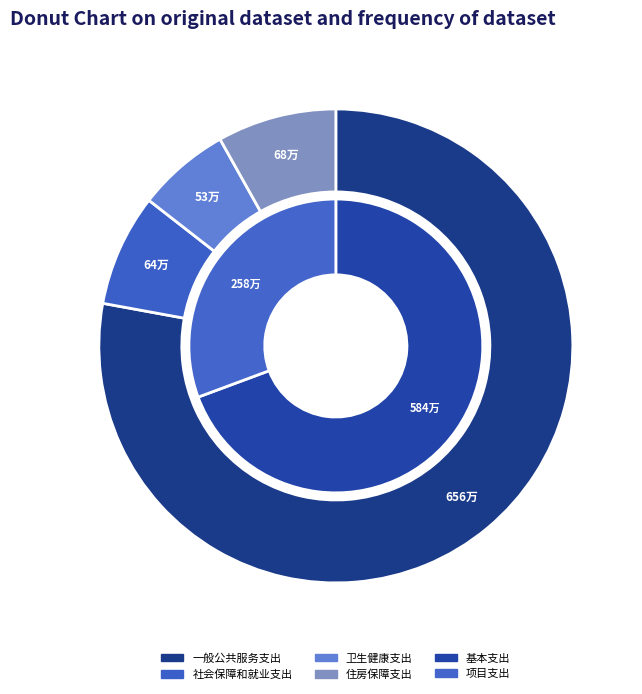

The 一般公共服务支出 slice represents 78% of the pie. True or false?

True